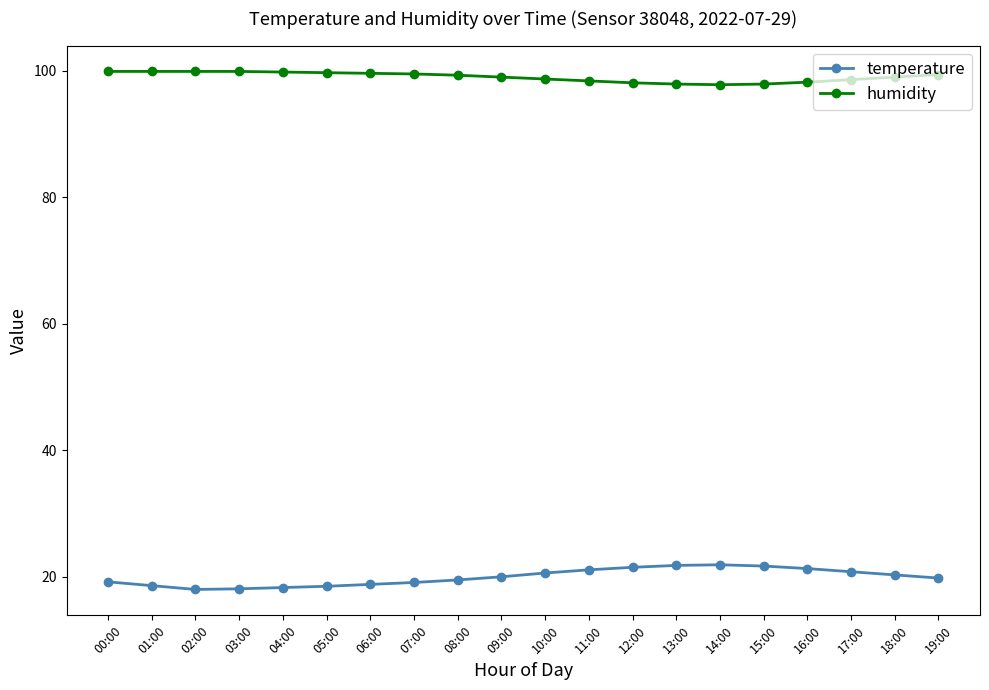

What is the difference between the temperature values at 10:00 and 15:00?

1.1